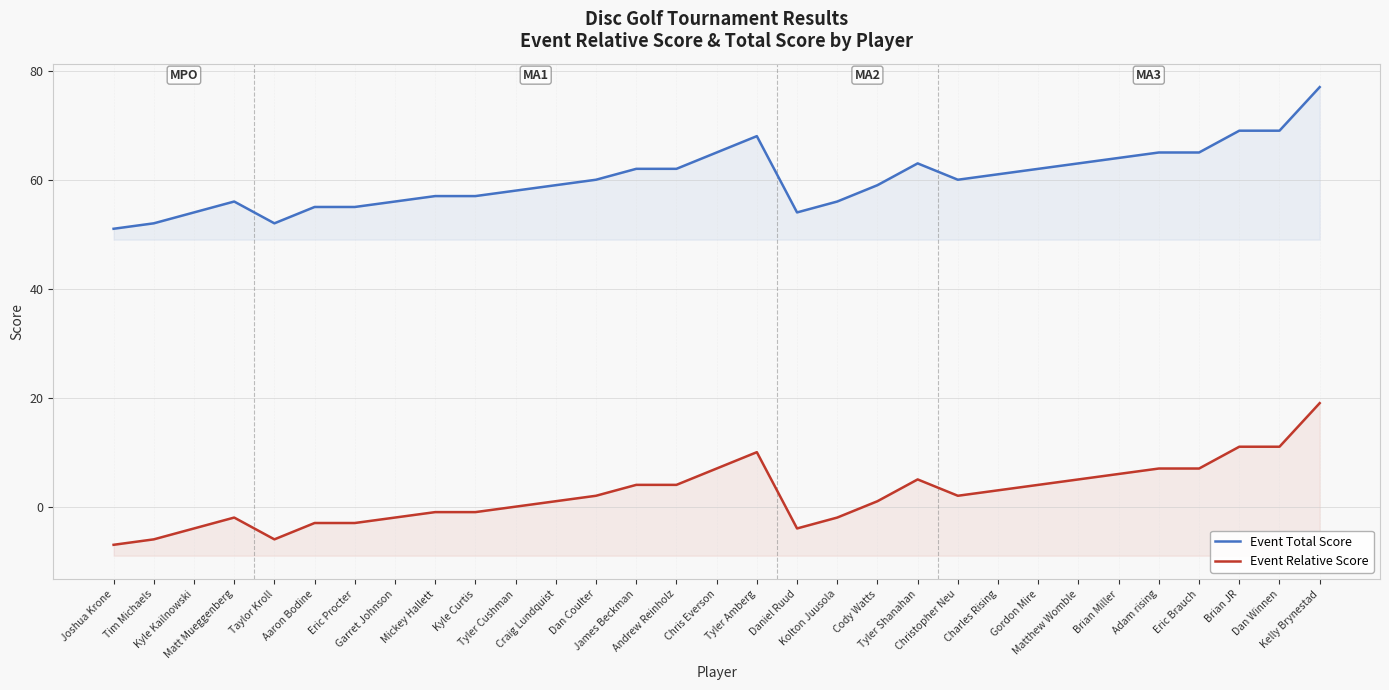

What position from the right is Taylor Kroll?

27